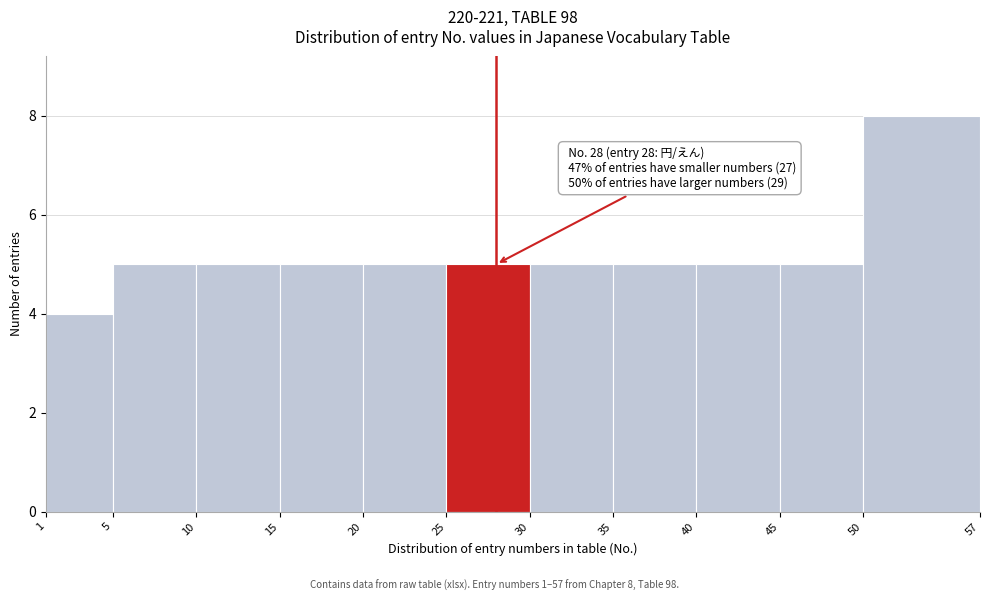

Which range on the x-axis has the tallest bar?

50 to 57